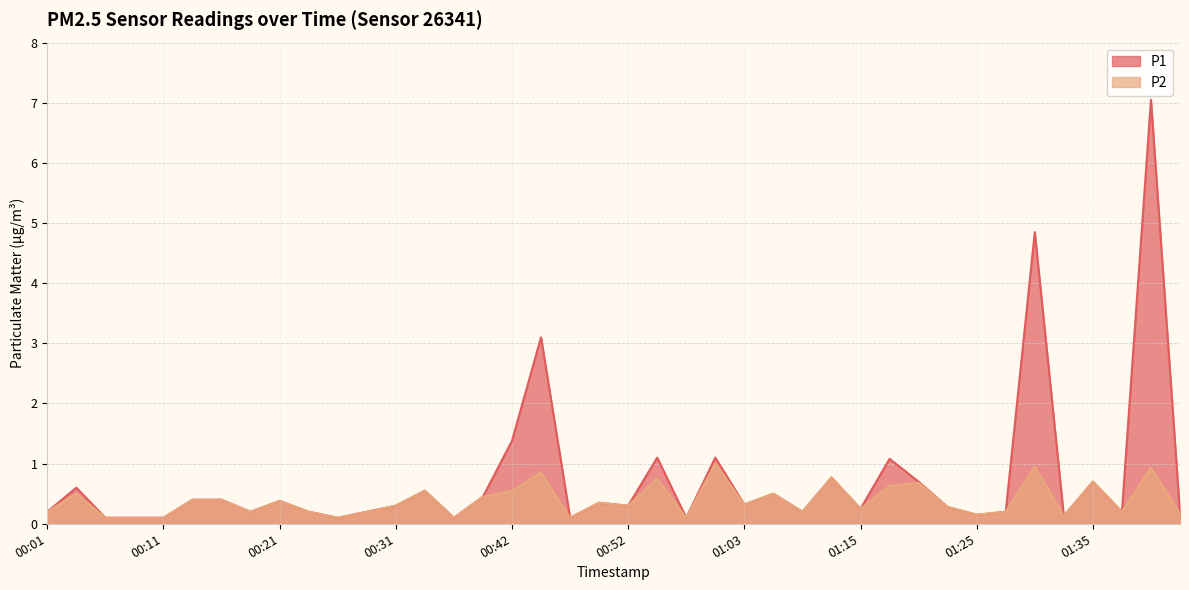

At which category does P1 reach its first local valley?

00:19